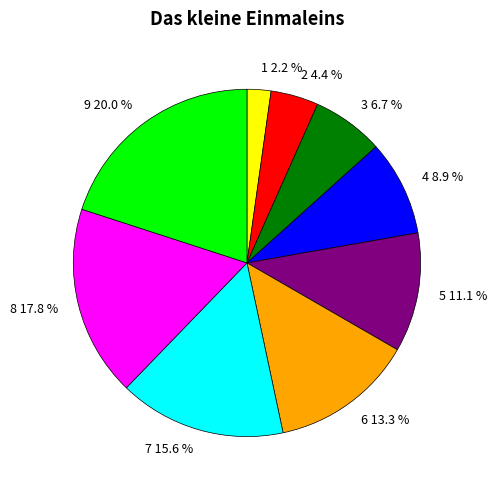

Combined, what portion of the pie is 4 and 3?

15.6%